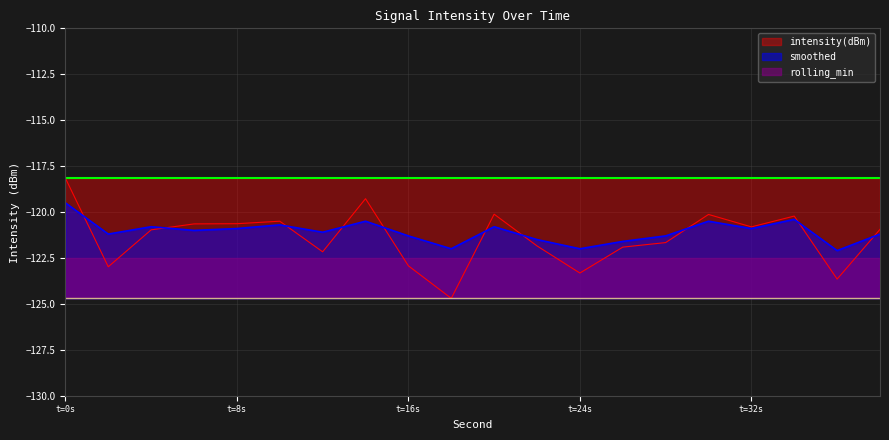

The value of smoothed at 10 is -79.5. True or false?

False